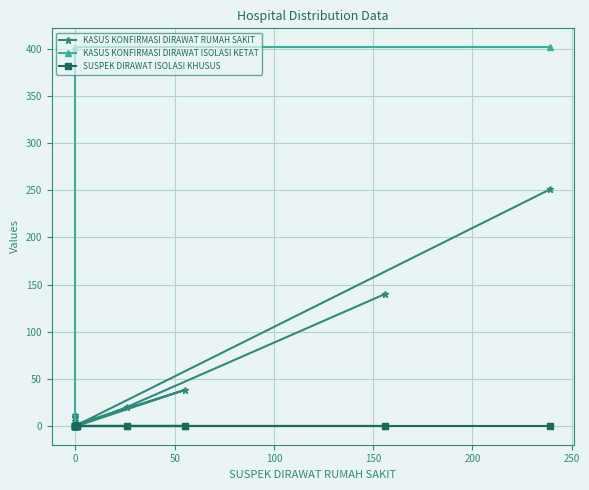

Which series has the widest spread of values?

KASUS KONFIRMASI DIRAWAT ISOLASI KETAT